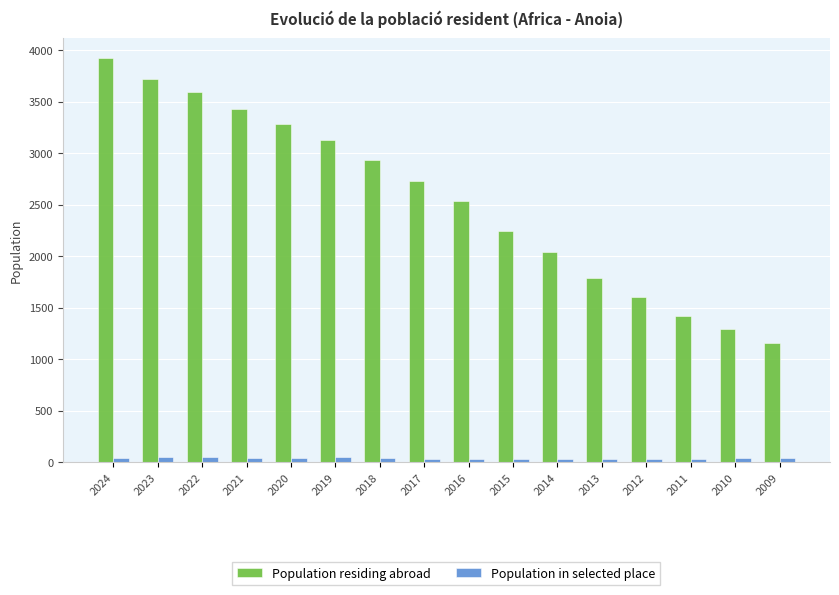

The value of Population residing abroad at 2024 is 6304. True or false?

False